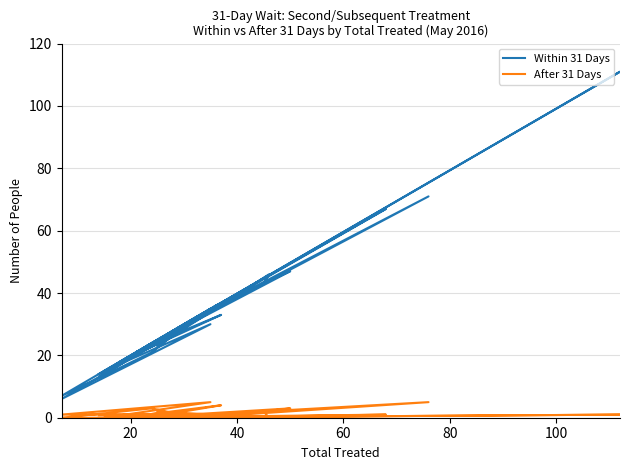

What is the average value of the Within 31 Days series?

31